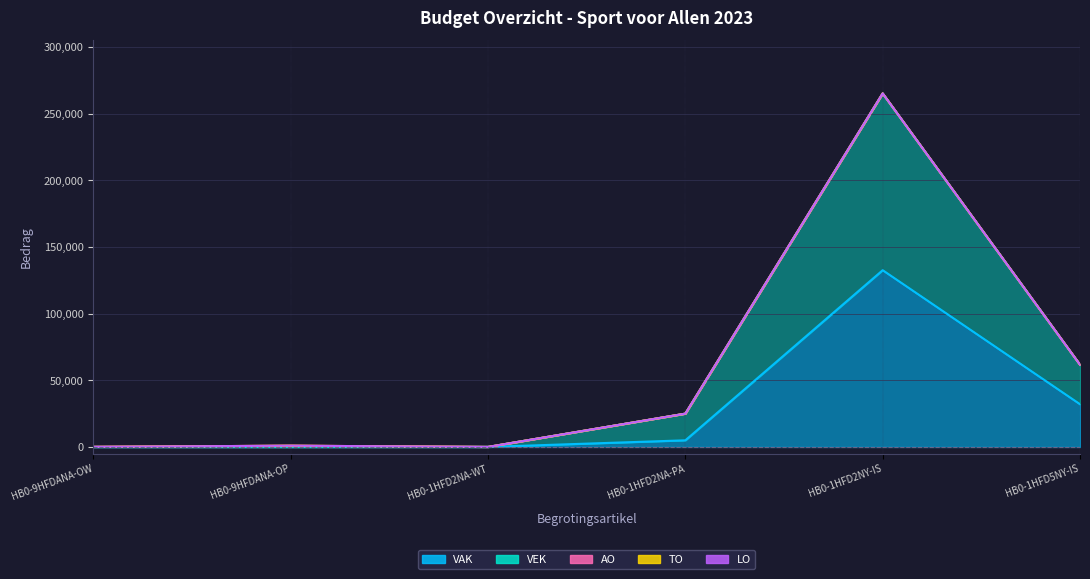

Which series has the largest range (max minus min)?

VAK